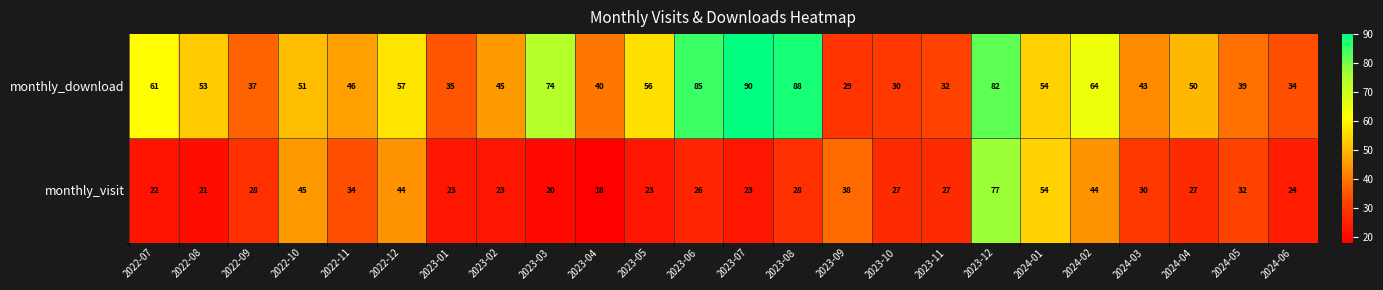

The value of monthly_visit at 2023-10 is 9. True or false?

False